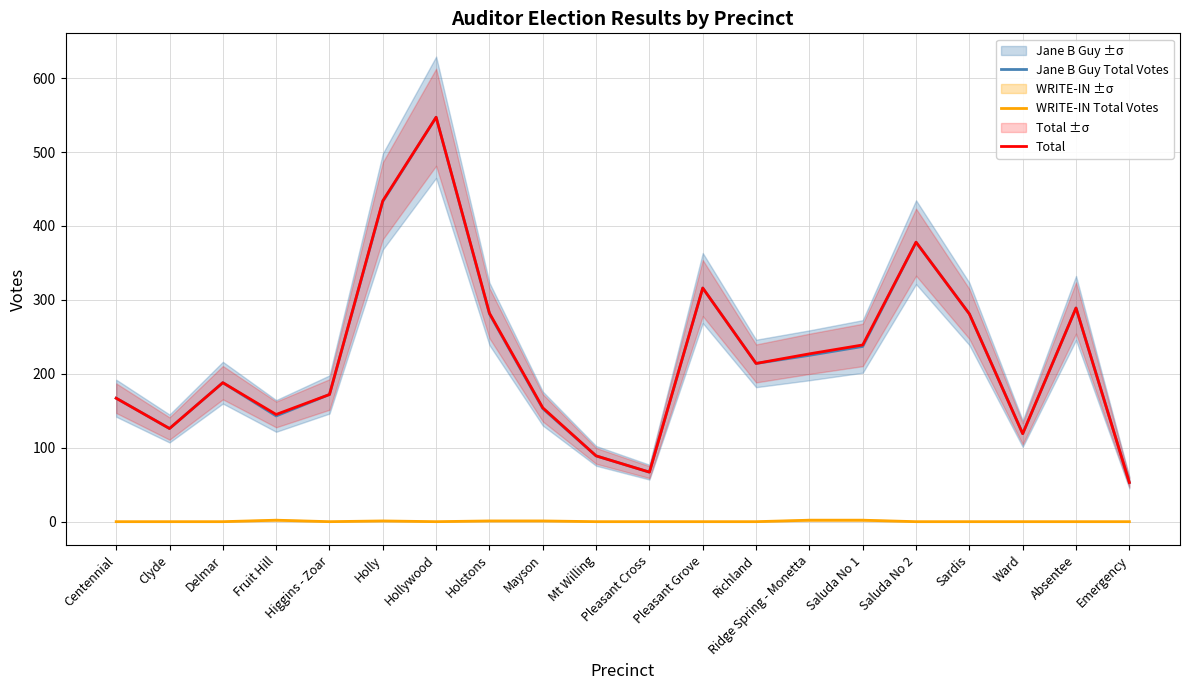

Which category has the highest value in the Jane B Guy Total Votes series?

Hollywood